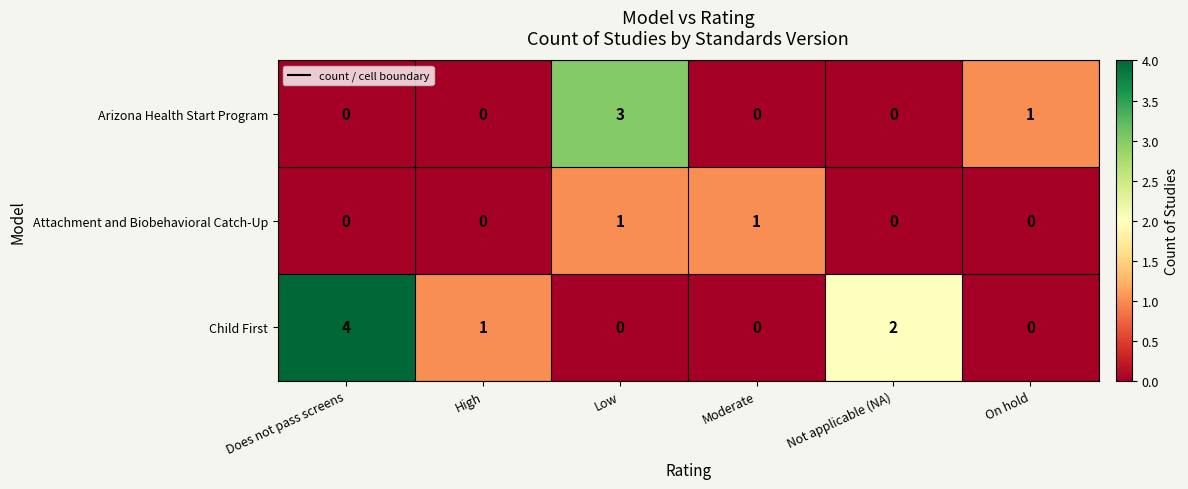

Reading left to right, list all the values displayed in this chart.

Arizona Health Start Program: Does not pass screens=0	High=0	Low=3	Moderate=0	Not applicable (NA)=0	On hold=1
Attachment and Biobehavioral Catch-Up: Does not pass screens=0	High=0	Low=1	Moderate=1	Not applicable (NA)=0	On hold=0
Child First: Does not pass screens=4	High=1	Low=0	Moderate=0	Not applicable (NA)=2	On hold=0